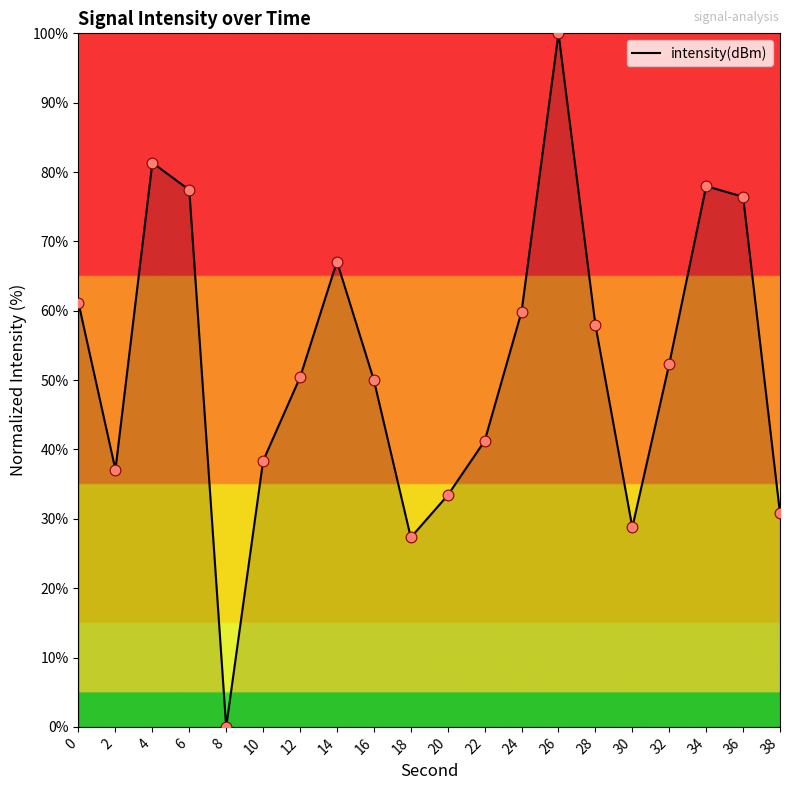

What is the change in value from 6 to 34?

+0.5